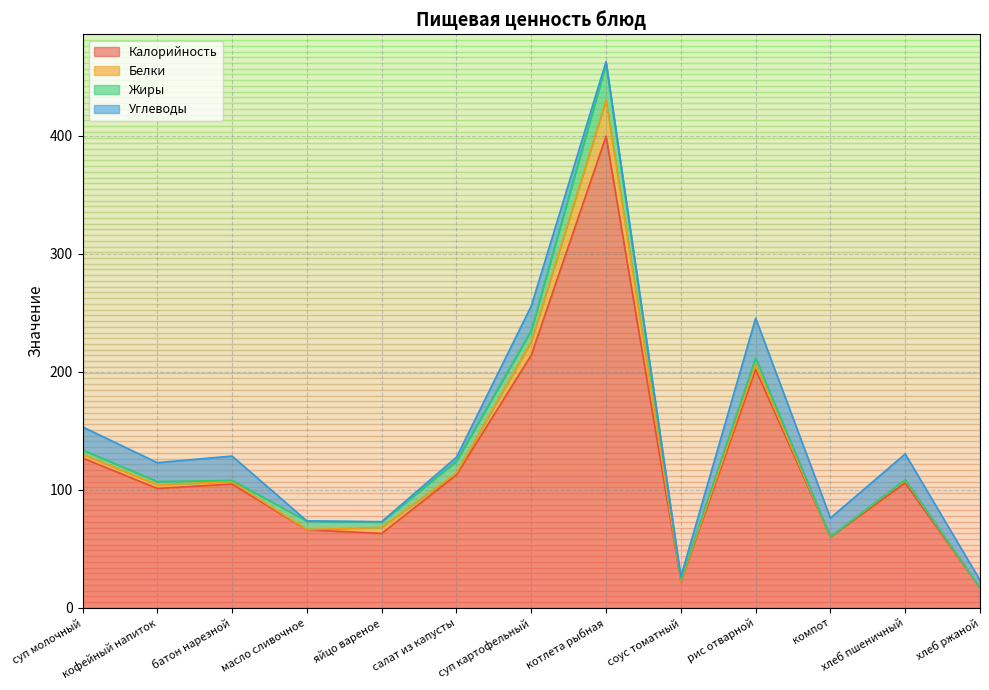

Reading right to left, what are all the values shown in this chart?

Калорийность: хлеб ржаной=16.9	хлеб пшеничный=105.8	компот=60.1	рис отварной=201.8	соус томатный=22.4	котлета рыбная=399.3	суп картофельный=214.0	салат из капусты=112.6	яйцо вареное=63.0	масло сливочное=66.1	батон нарезной=104.8	кофейный напиток=101.1	суп молочный=126.9
Белки: хлеб ржаной=0.0	хлеб пшеничный=2.4	компот=0.1	рис отварной=4.1	соус томатный=0.3	котлета рыбная=30.5	суп картофельный=11.4	салат из капусты=1.6	яйцо вареное=5.1	масло сливочное=0.1	батон нарезной=2.0	кофейный напиток=3.2	суп молочный=3.1
Жиры: хлеб ржаной=0.0	хлеб пшеничный=0.5	компот=0.0	рис отварной=5.6	соус томатный=1.3	котлета рыбная=30.8	суп картофельный=9.5	салат из капусты=10.1	яйцо вареное=4.6	масло сливочное=7.2	батон нарезной=1.2	кофейный напиток=2.7	суп молочный=3.7
Углеводы: хлеб ржаной=6.4	хлеб пшеничный=21.7	компот=15.8	рис отварной=33.8	соус томатный=2.4	котлета рыбная=2.0	суп картофельный=20.7	салат из капусты=3.2	яйцо вареное=0.3	масло сливочное=0.1	батон нарезной=20.6	кофейный напиток=16.0	суп молочный=19.6